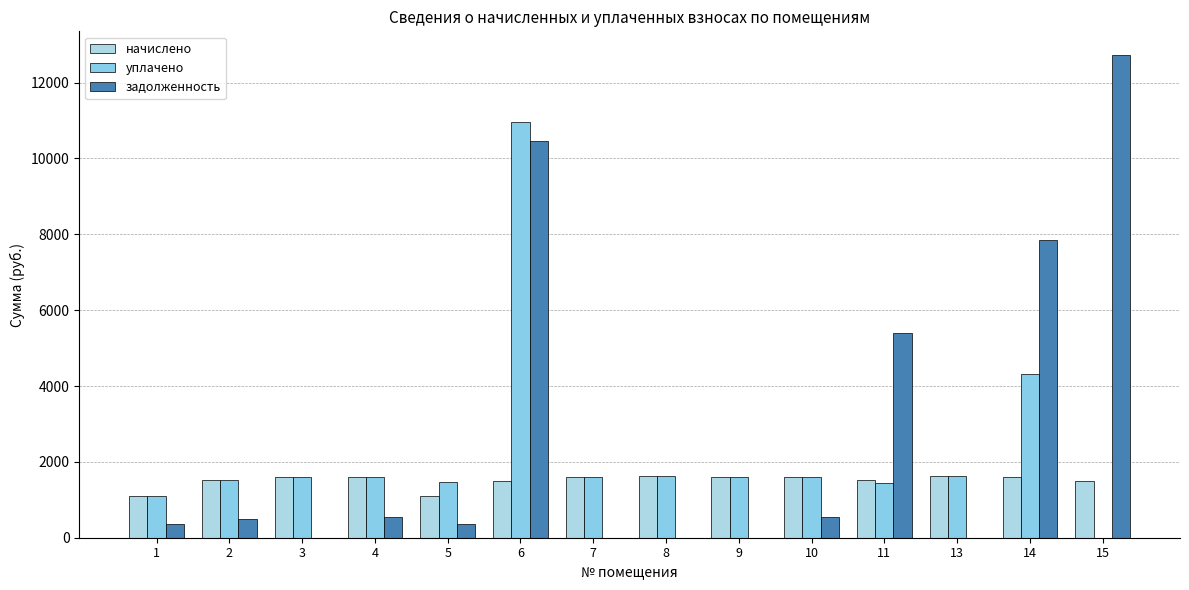

Reading left to right, list all the values displayed in this chart.

начислено: 1110.8	1510.4	1613.0	1605.7	1110.8	1484.7	1613.0	1627.7	1605.7	1605.7	1510.4	1635.0	1605.7	1484.7
уплачено: 1110.8	1510.4	1613.0	1605.7	1481.1	10954.2	1613.0	1627.7	1605.7	1605.7	1432.6	1635.0	4307.8	0.0
задолженность: 370.3	503.5	0.0	535.2	370.3	10459.3	0.0	0.0	0.0	535.2	5390.5	0.0	7845.8	12715.4